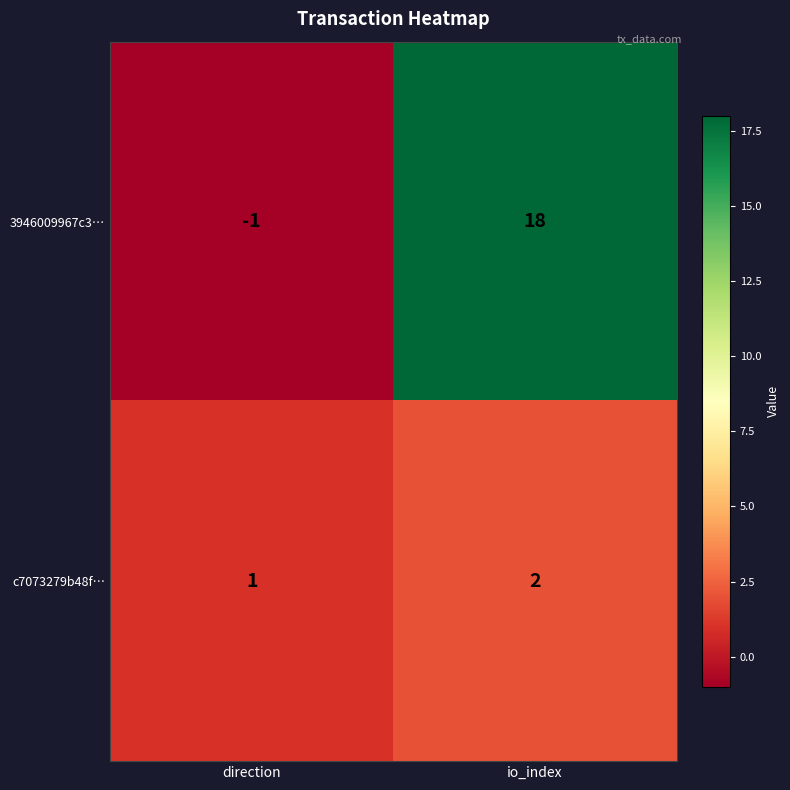

Rank the series by their average value, from lowest to highest.

c7073279b48f…, 3946009967c3…